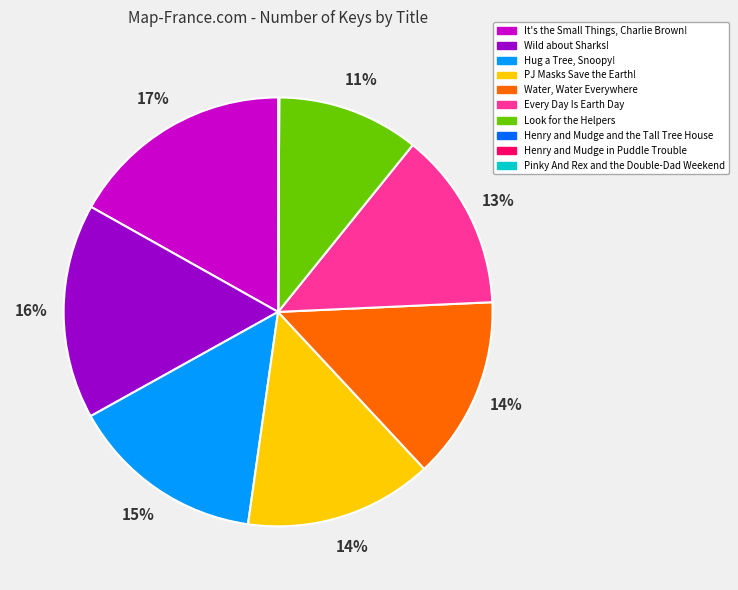

Which has a higher value, Wild about Sharks! or PJ Masks Save the Earth!?

Wild about Sharks!